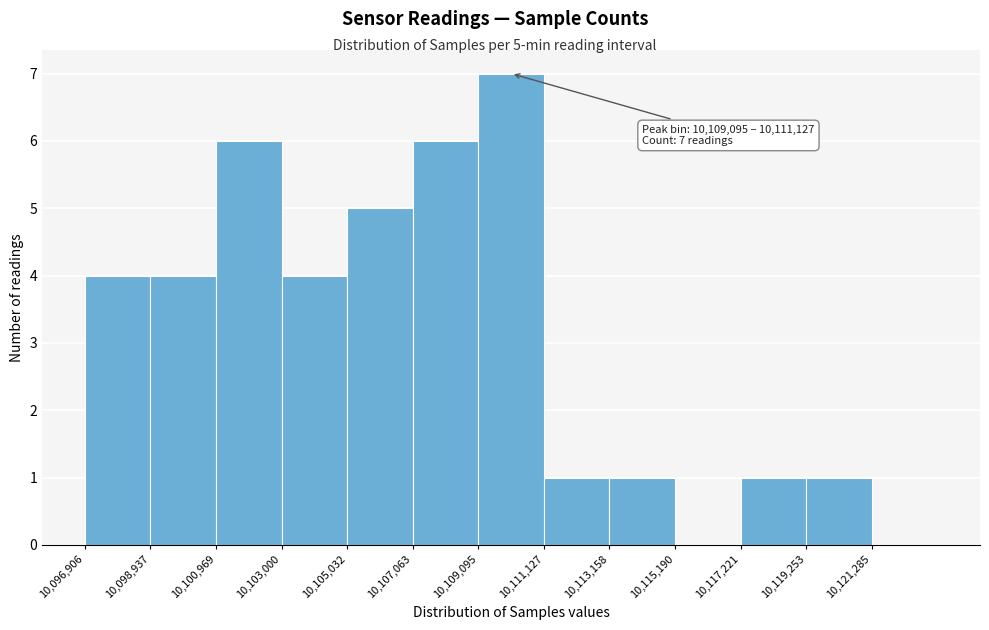

Over which range of the x-axis is the bar tallest?

10109000 to 10111000